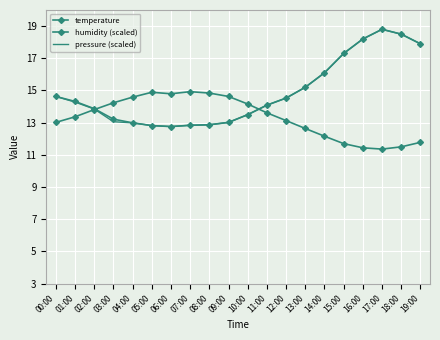

At which category does temperature reach its first local valley?

06:00